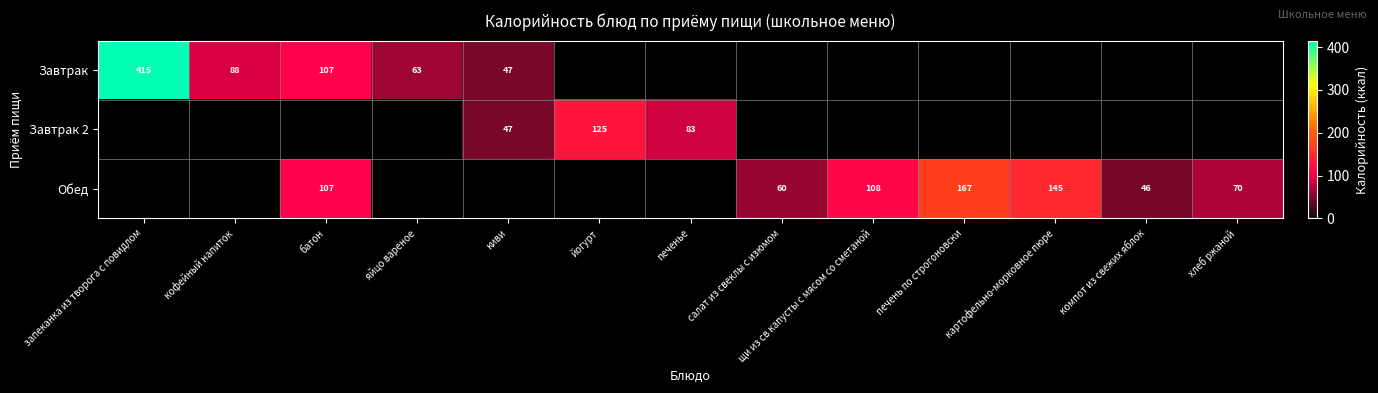

Is it true that Завтрак equals 21 at кофейный напиток?

False